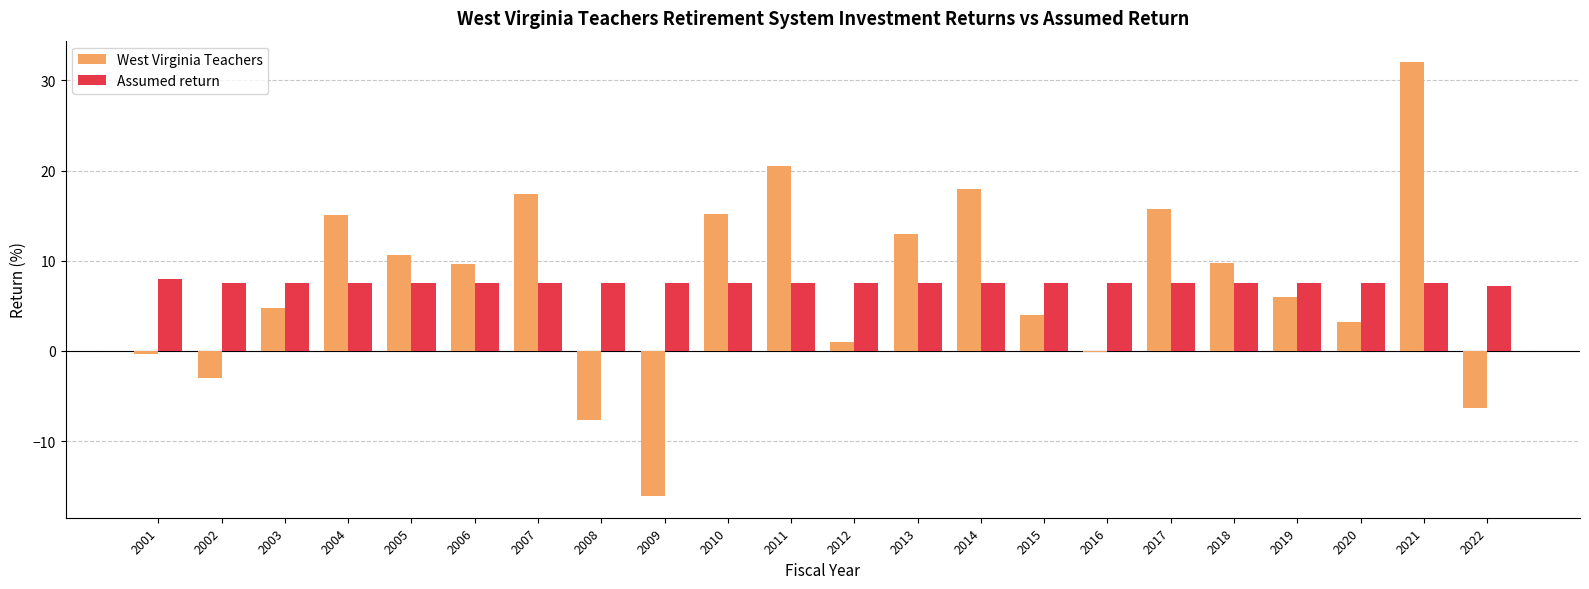

Which series changed the most between 2011 and 2018?

West Virginia Teachers